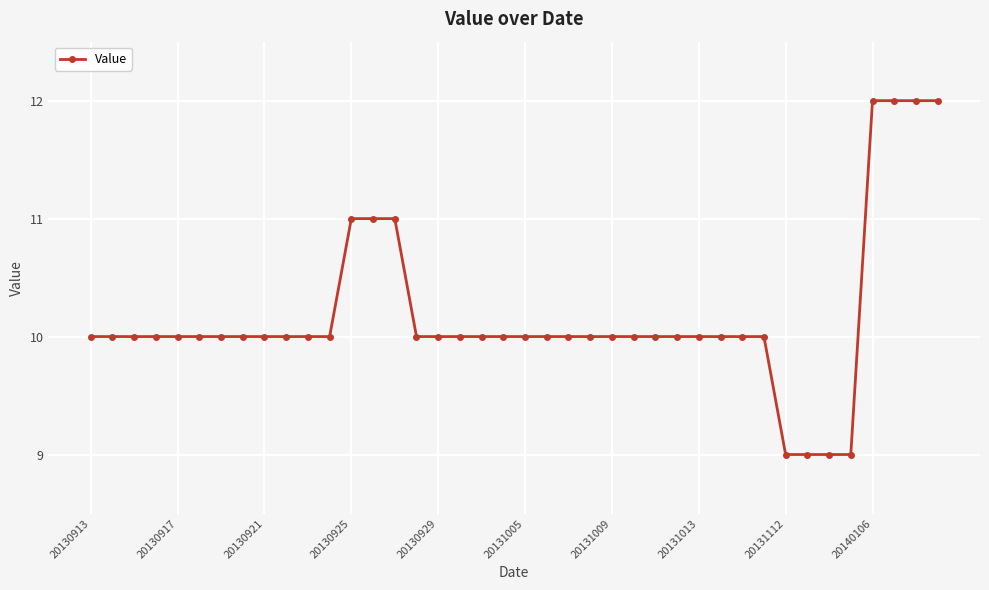

What is the average value?

10